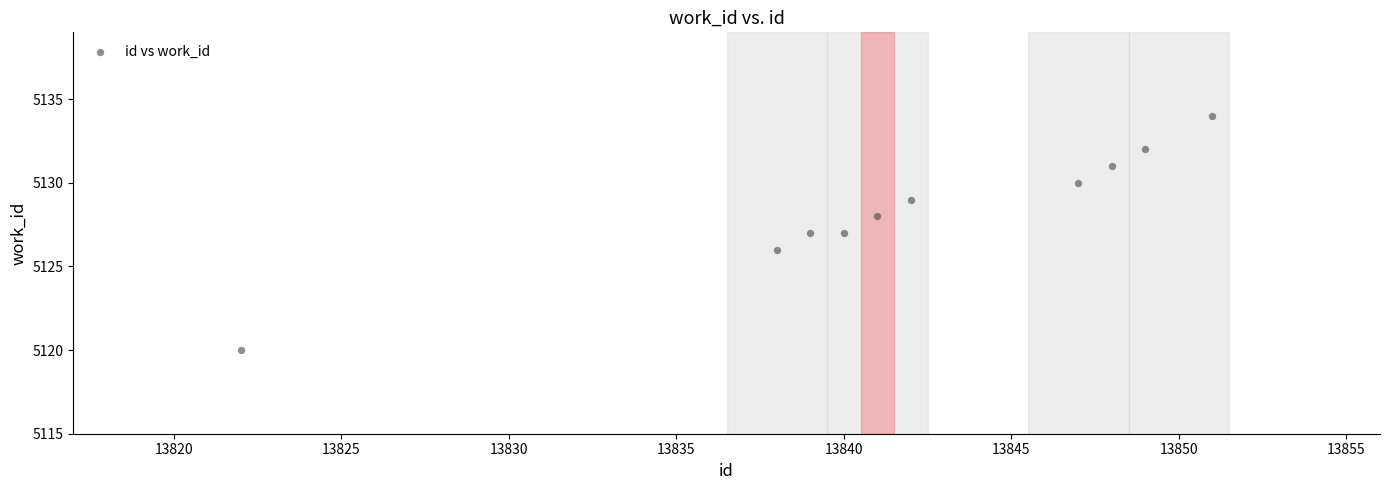

What is the average X value?

13842